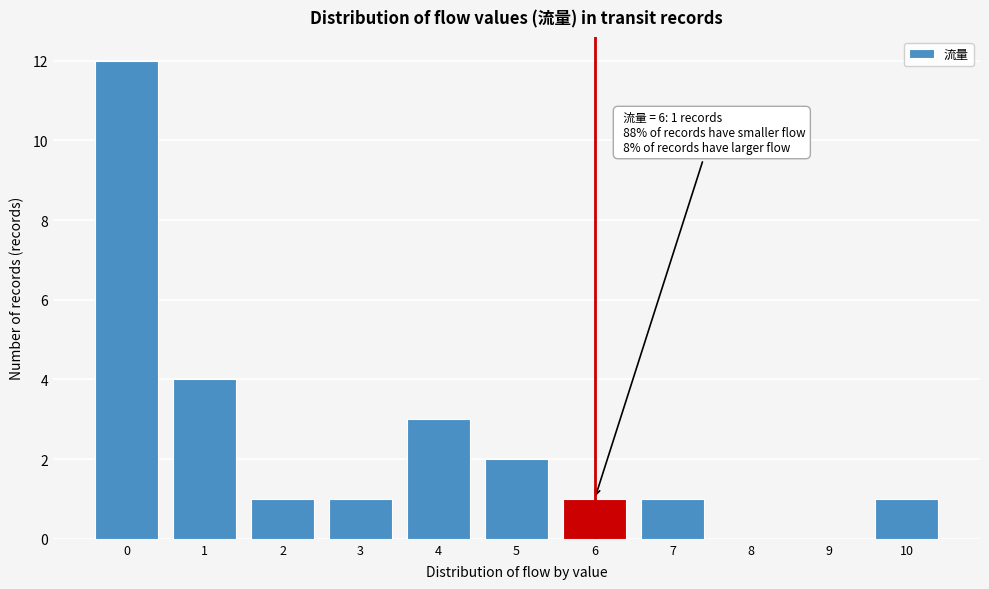

Over which range of the x-axis is the bar tallest?

-0.5 to 0.5